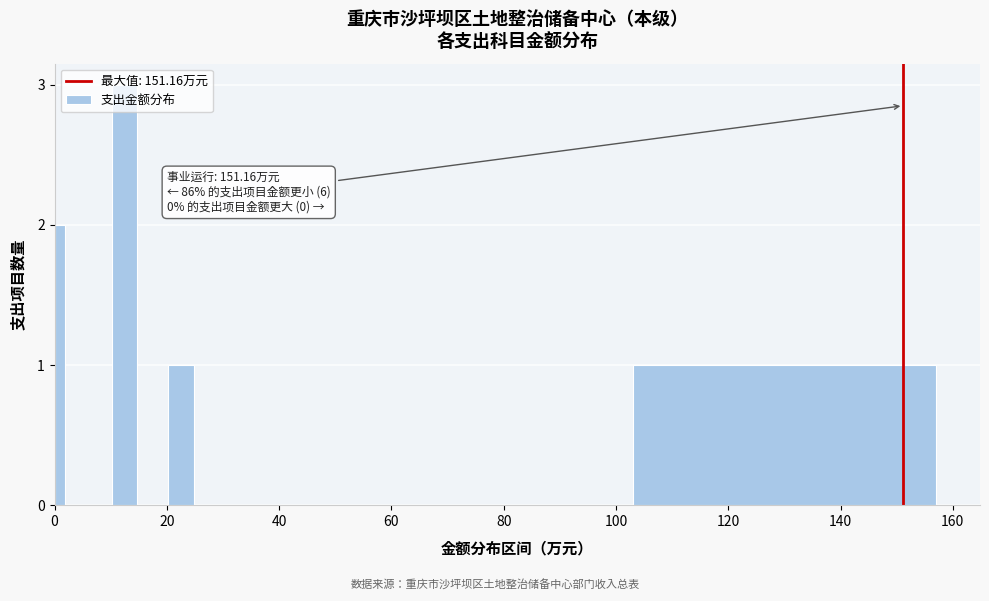

Read against the x-axis, roughly where is the centre of the tallest bar?

12